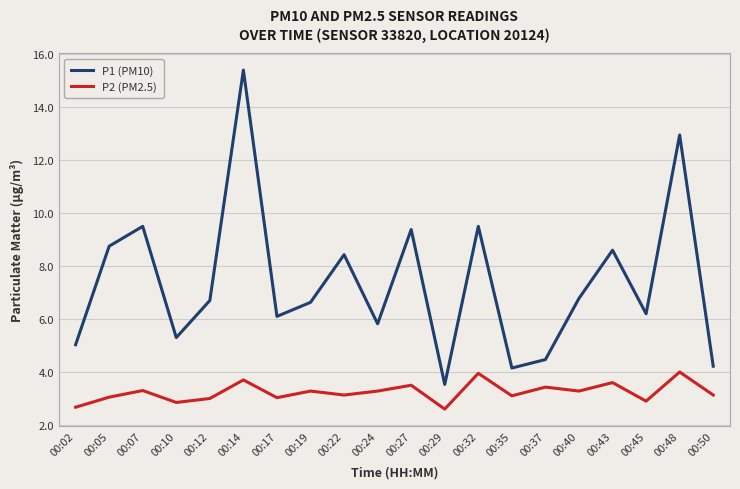

What is the highest value of the P1 (PM10) series?

15.4